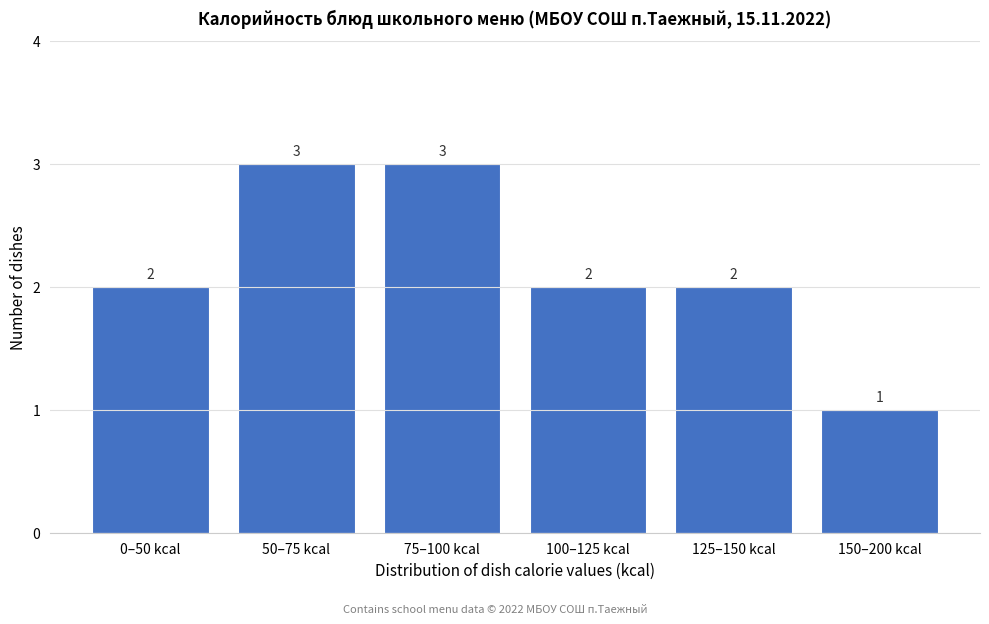

Reading left to right, extract all data points from this chart.

0–50 kcal=2	50–75 kcal=3	75–100 kcal=3	100–125 kcal=2	125–150 kcal=2	150–200 kcal=1